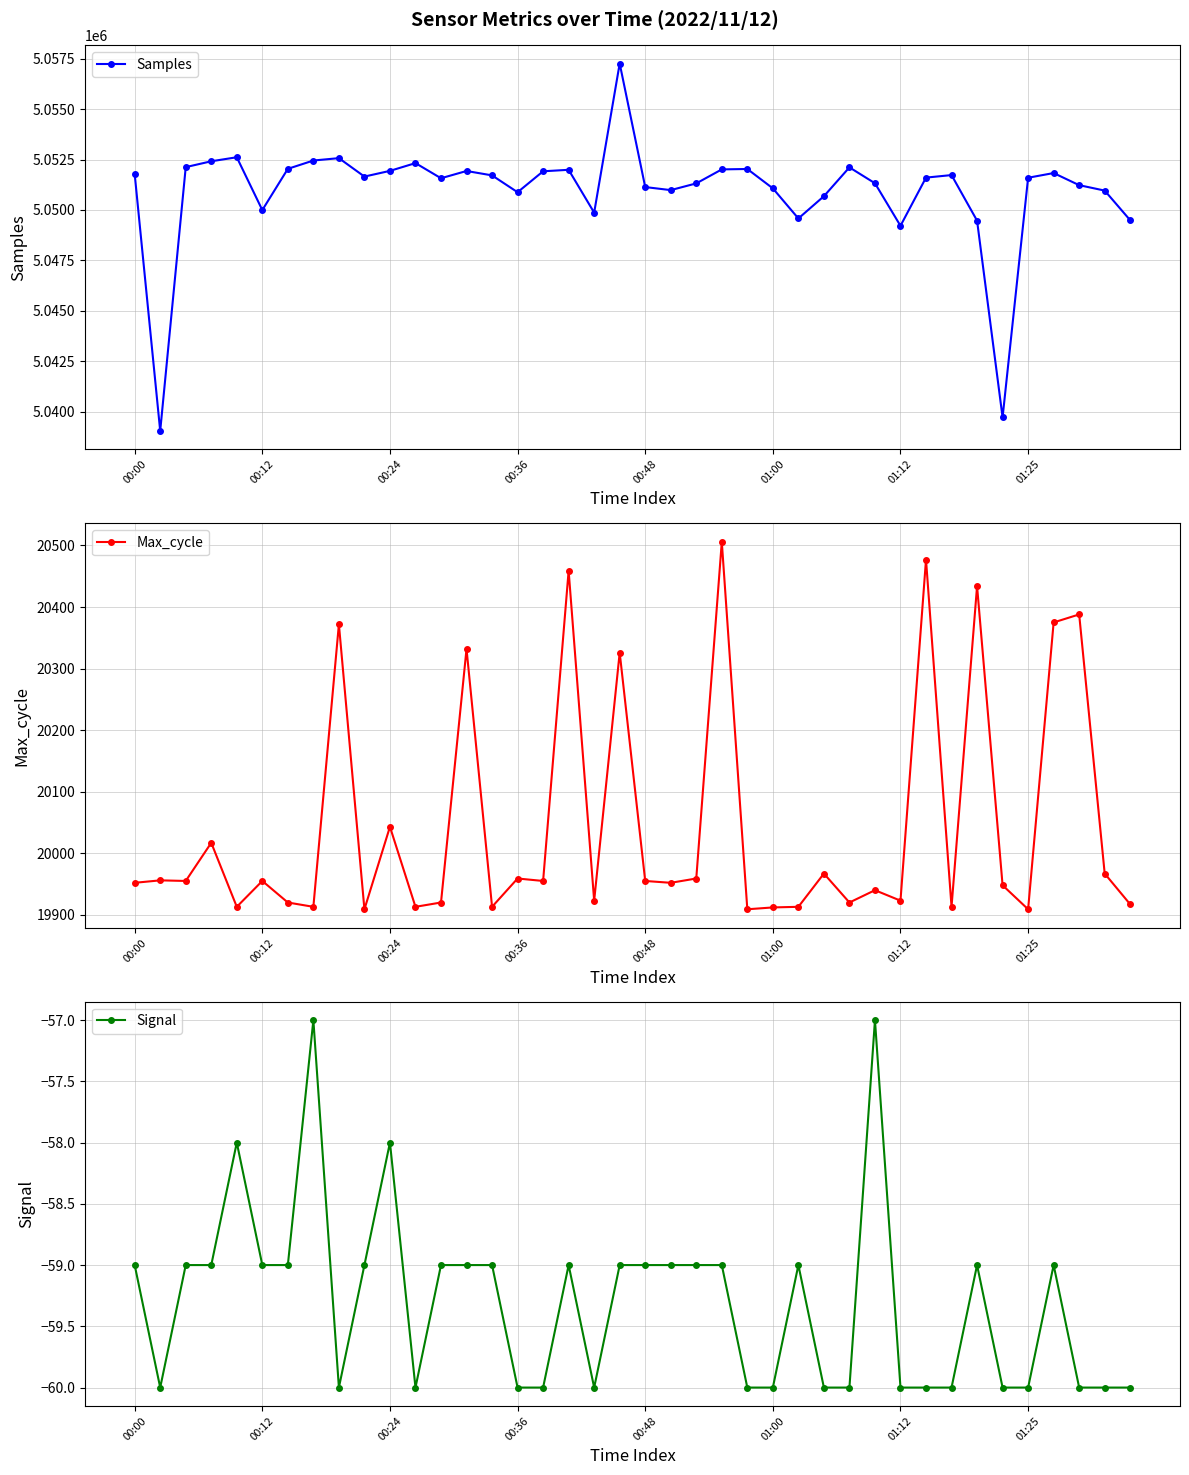

How many series are shown in this chart?

3